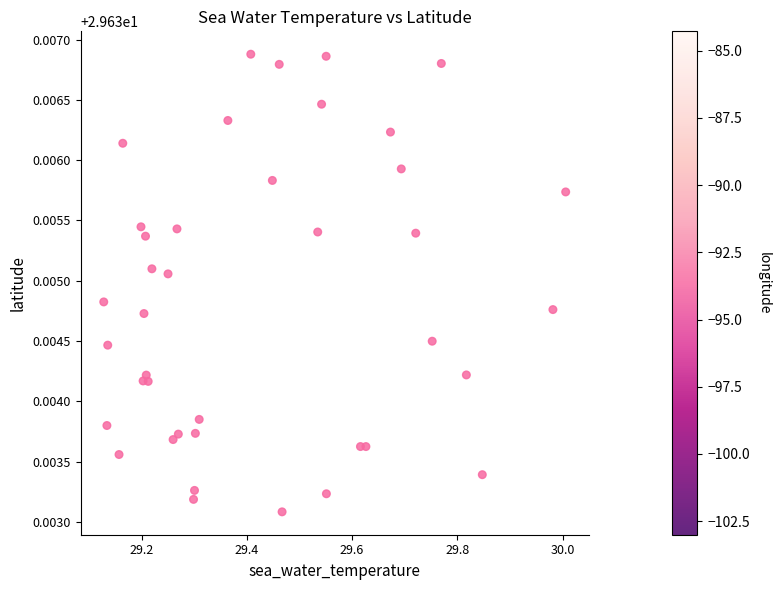

What is the range of X values (max minus min)?

0.9